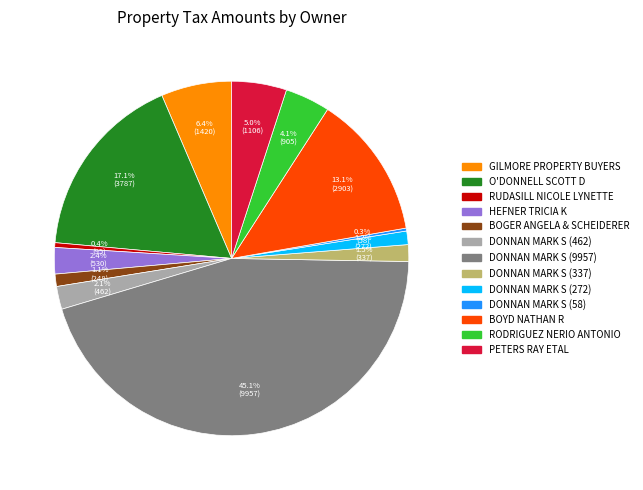

What is the largest slice in the pie chart?

DONNAN MARK S (9957)